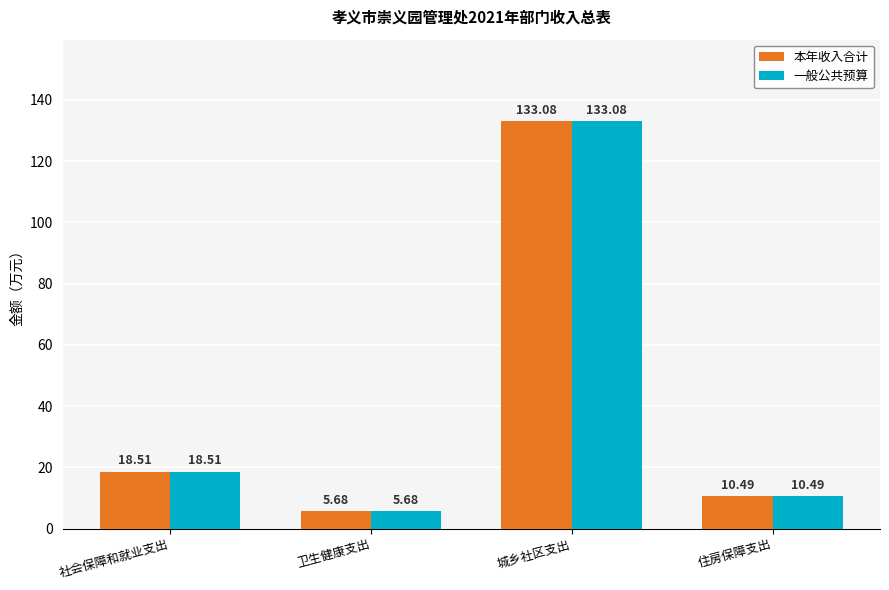

Reading left to right, what are all the values shown in this chart?

本年收入合计: 18.5	5.7	133.1	10.5
一般公共预算: 18.5	5.7	133.1	10.5